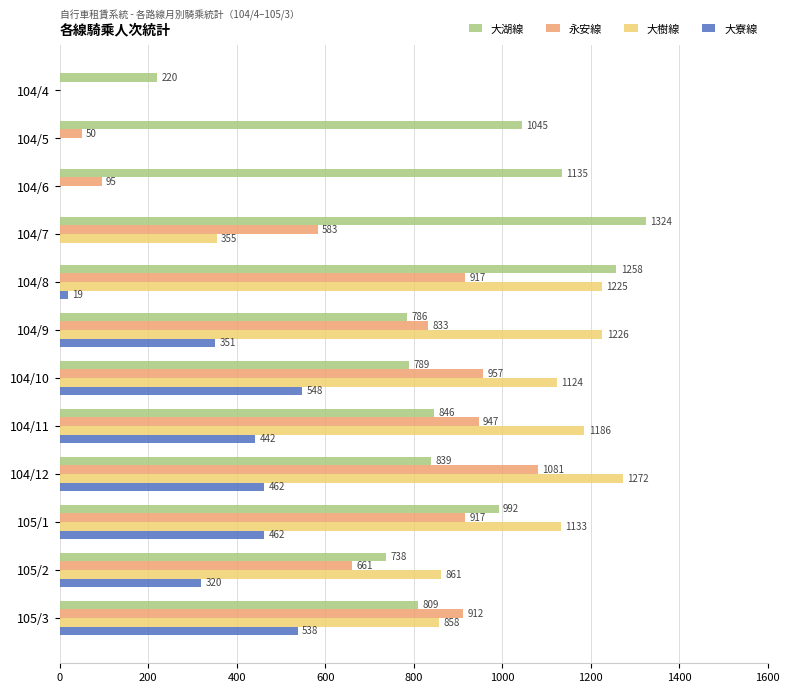

Between 104/4 and 104/12, which series saw the biggest shift?

大樹線